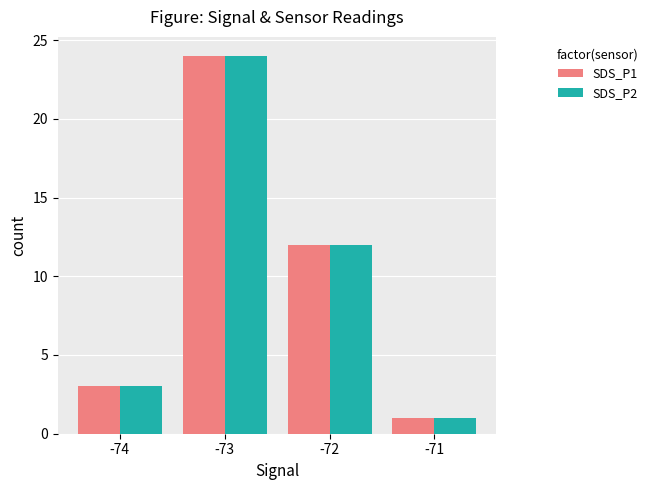

What is the sum of the SDS_P1 values at -72 and -73?

36